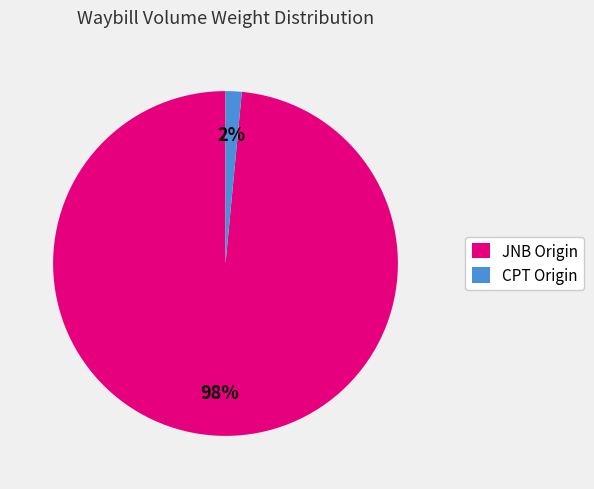

To the nearest percent, what is the average slice percentage?

50%